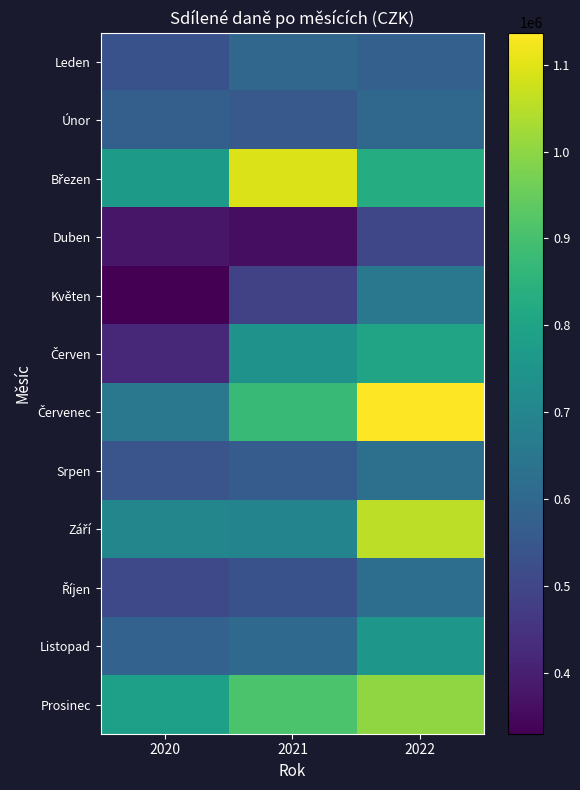

Rank the series by their maximum value, from lowest to highest.

Duben, Leden, Únor, Říjen, Srpen, Květen, Listopad, Červen, Prosinec, Září, Březen, Červenec